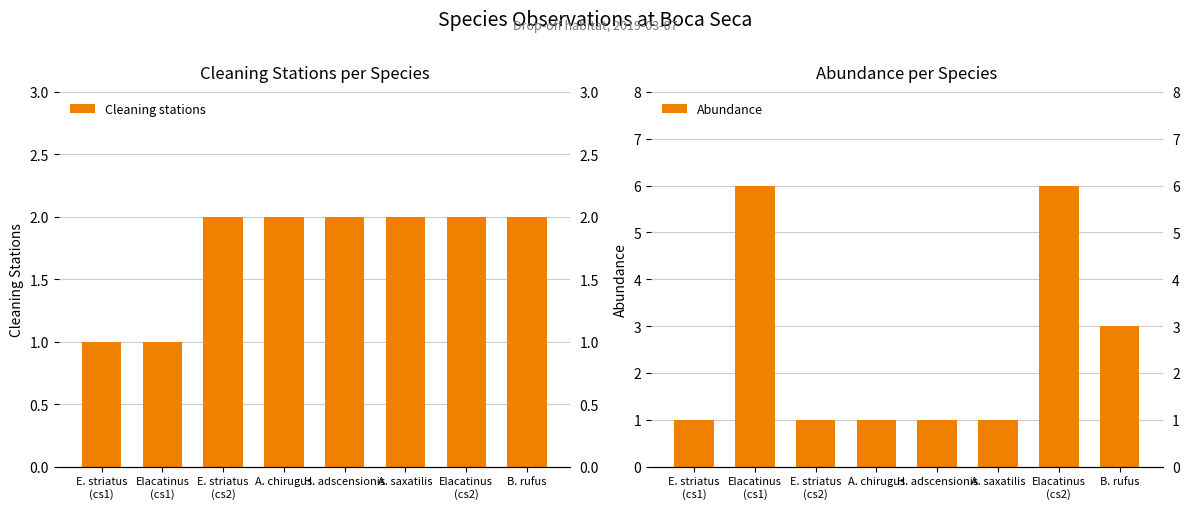

Are the bars horizontal?

No